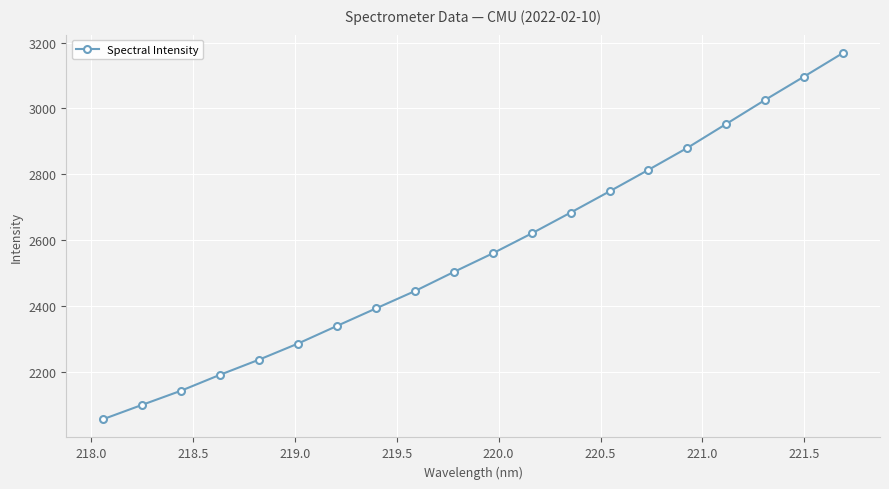

What is the difference between the second highest and minimum values?

1040.2